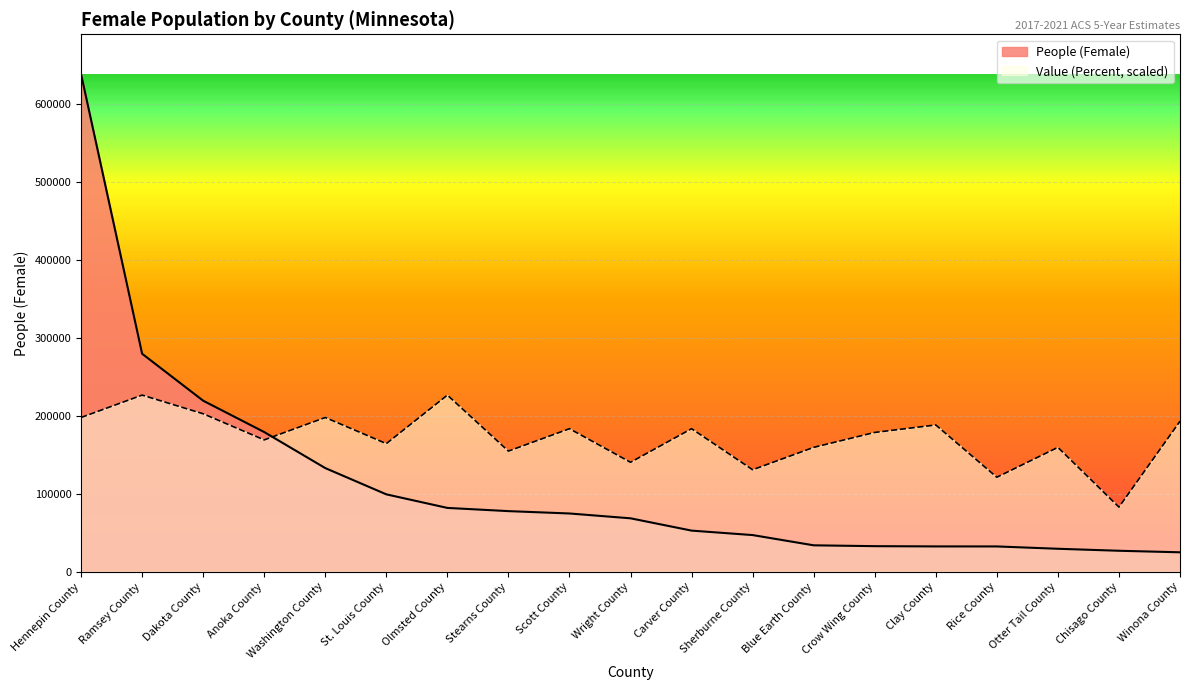

At Scott County, list the series in order from largest to smallest.

Value (Percent, scaled), People (Female)